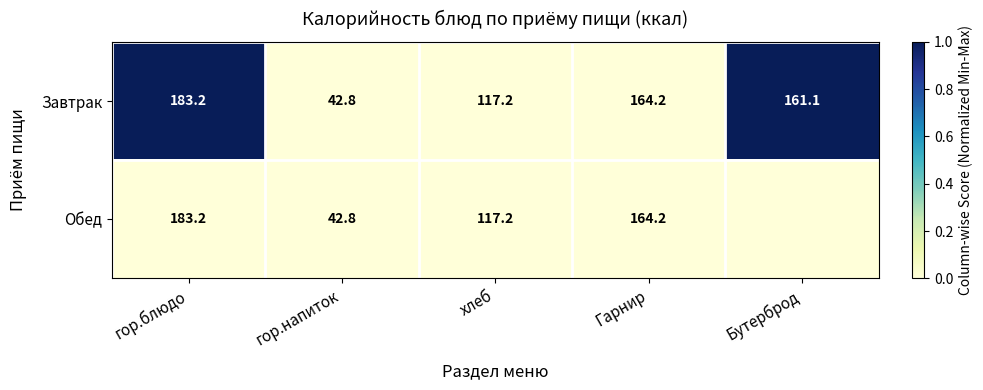

Is it true that Завтрак equals 76.8 at Бутерброд?

False